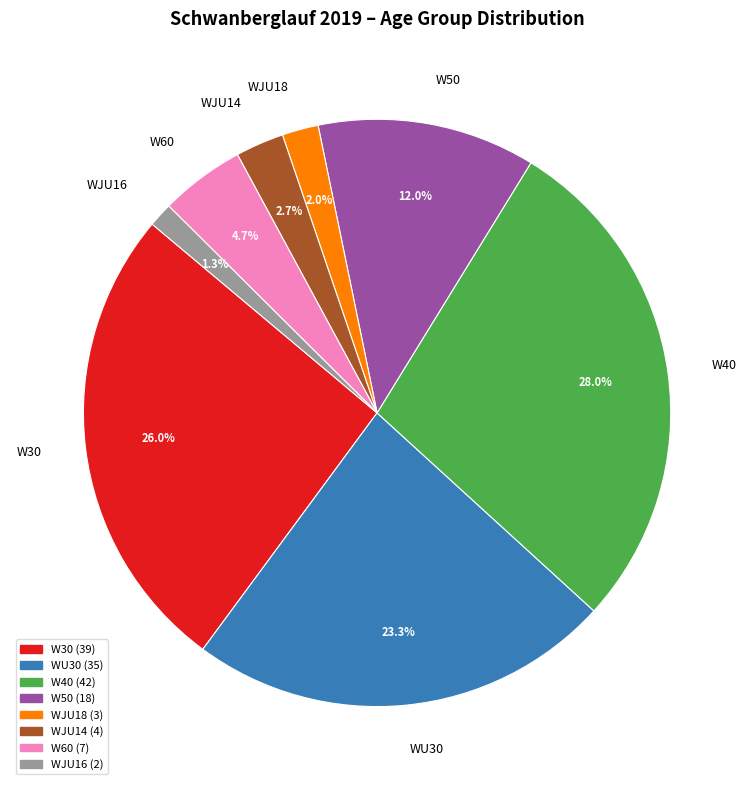

What percentage is NOT represented by W60?

95.3%